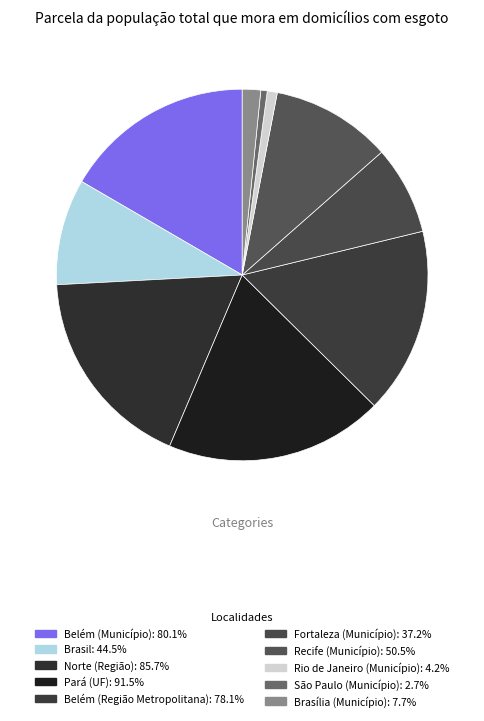

Which category has the biggest portion of the pie?

Pará (UF)